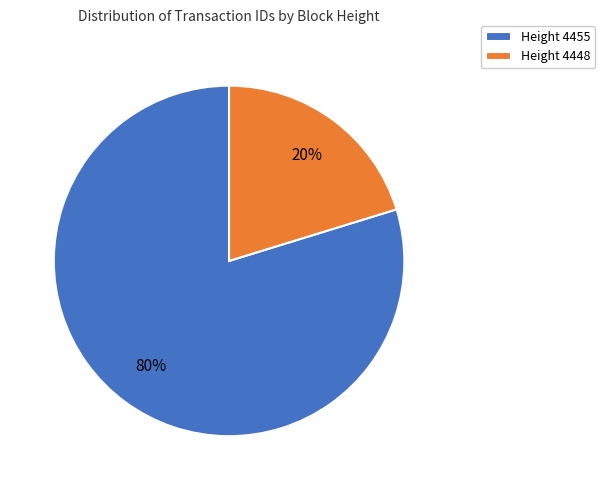

Which slice is the smallest?

Height 4448